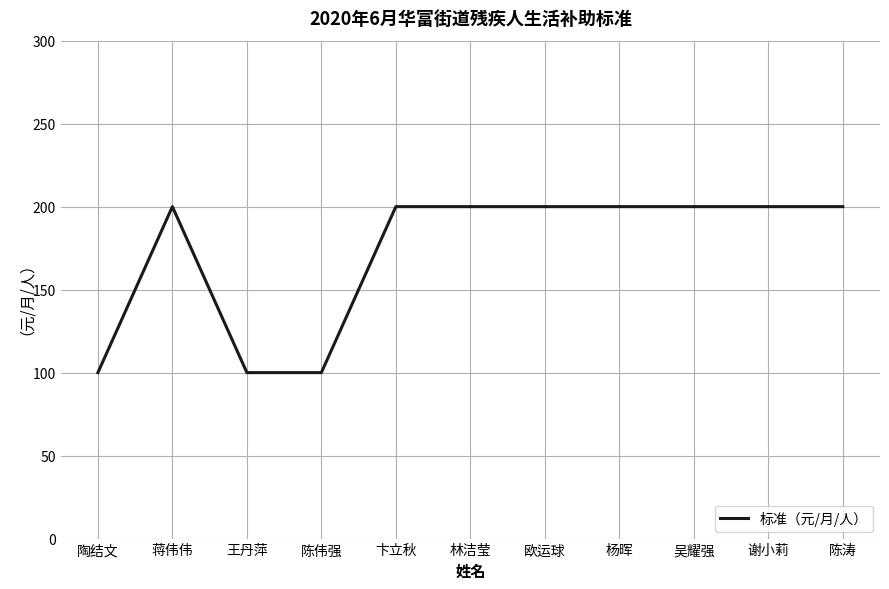

What is the greatest value displayed?

200